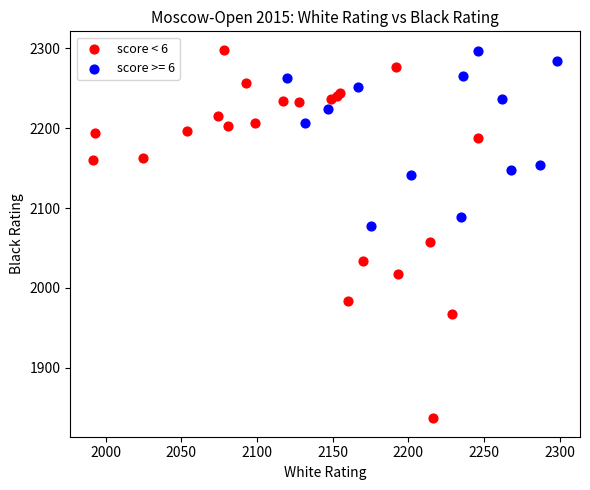

Which series reaches the minimum Y coordinate?

score < 6